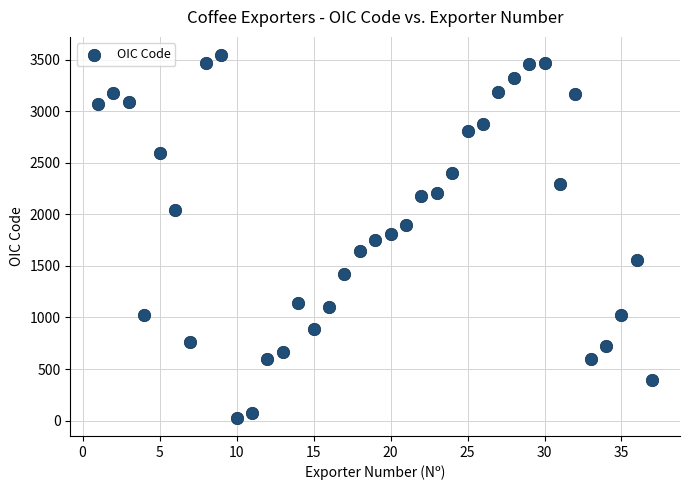

What is the range of X values (max minus min)?

36